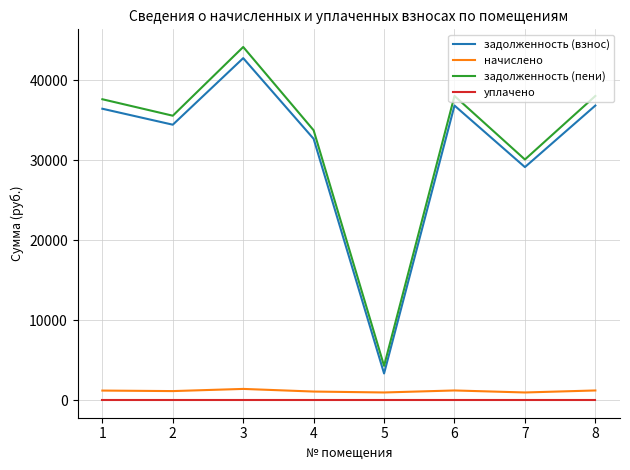

Between 2 and 7, which series saw the biggest shift?

задолженность (пени)